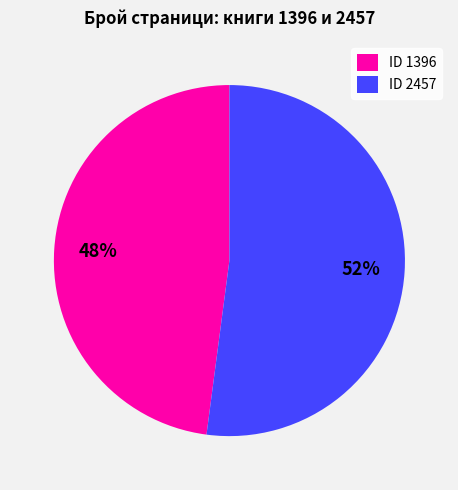

What percentage is the ID 2457 slice, to the nearest percent?

52%